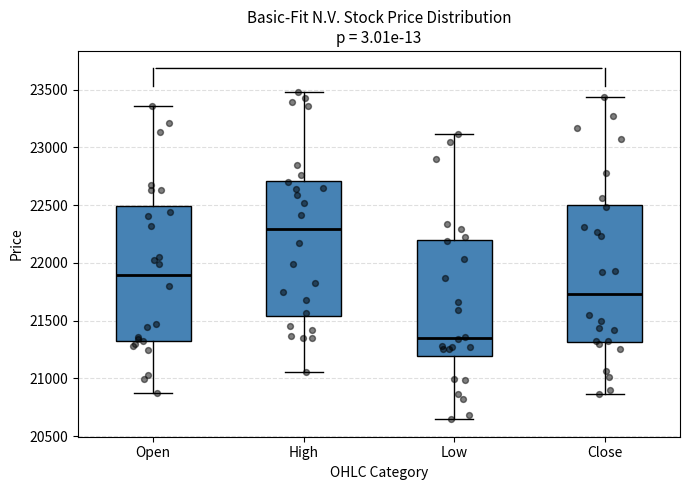

Which box's median line is the highest?

High